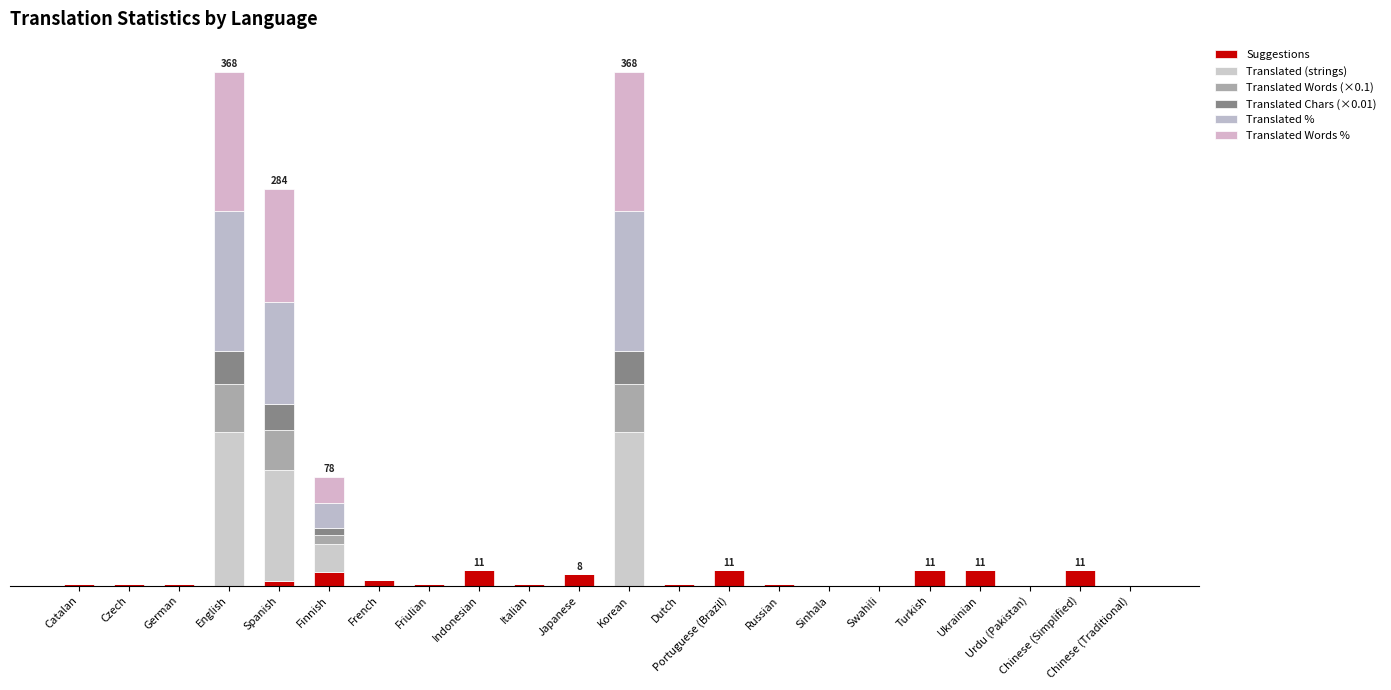

Are the bars grouped side by side (vs. stacked)?

No